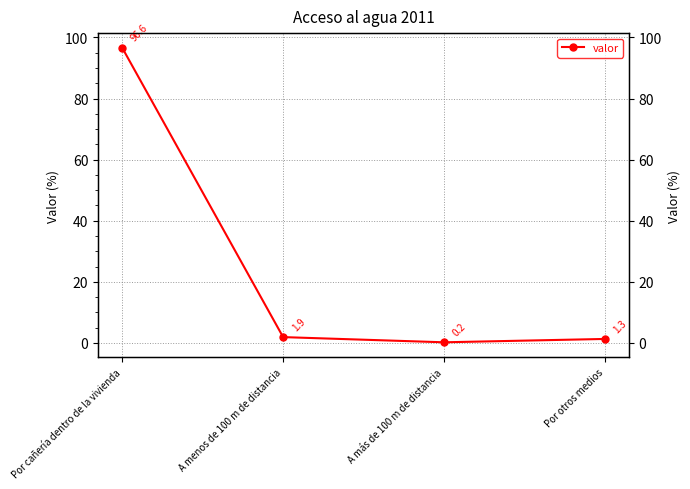

What is the difference between the values at Por otros medios and A menos de 100 m de distancia?

0.6